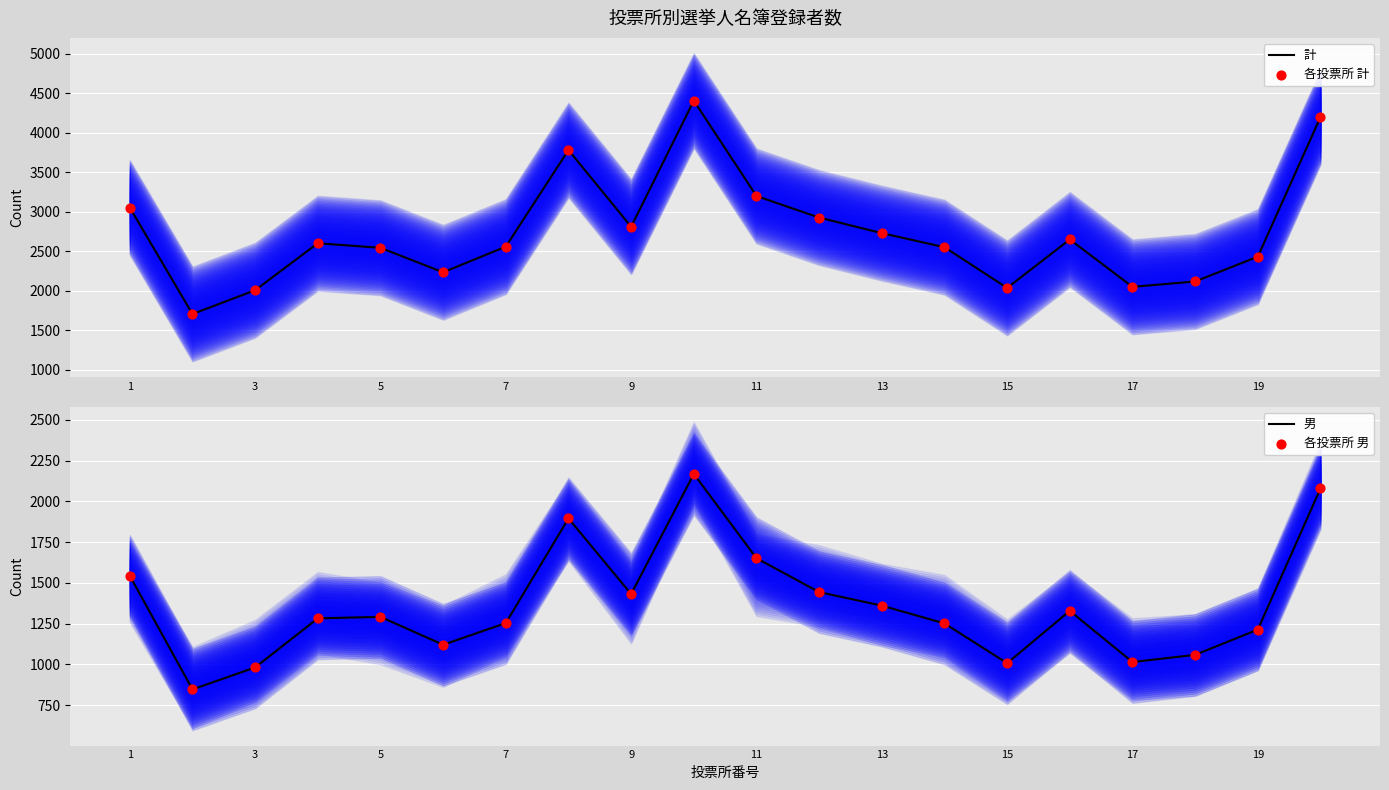

Which series has the largest total across all categories?

計